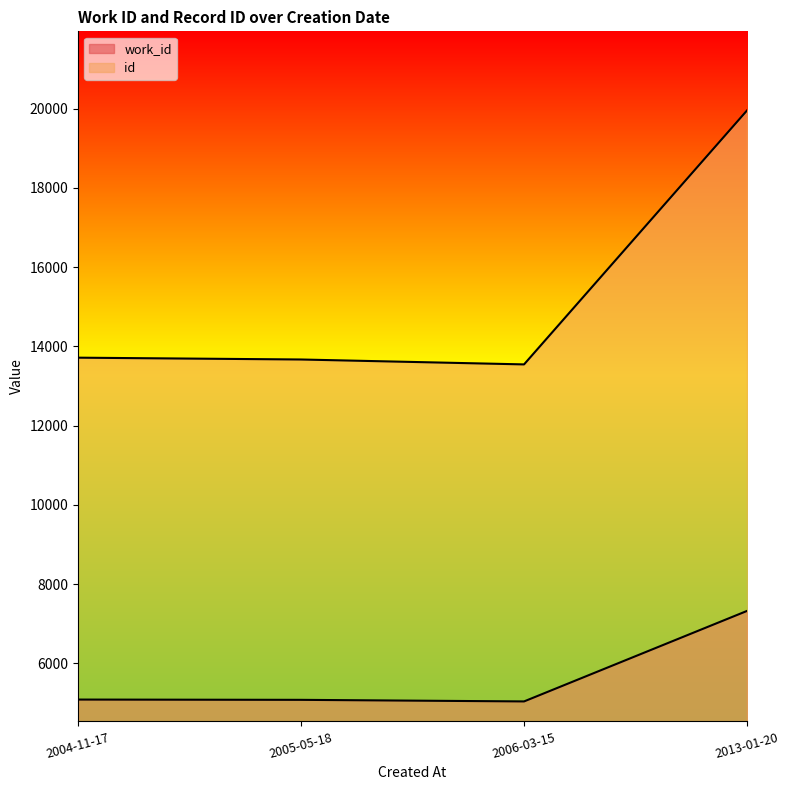

List the series in order of their peak value, lowest first.

work_id, id